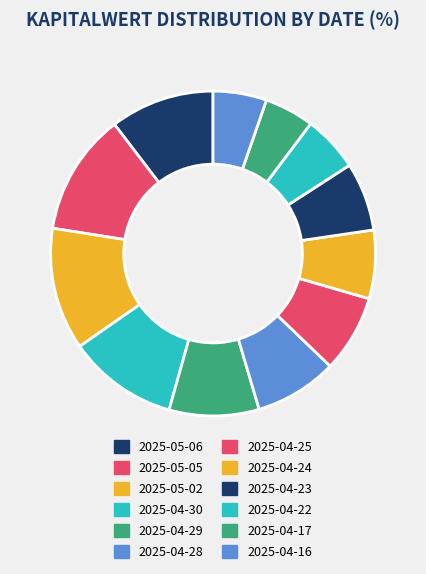

What is the largest slice in the pie chart?

2025-05-02